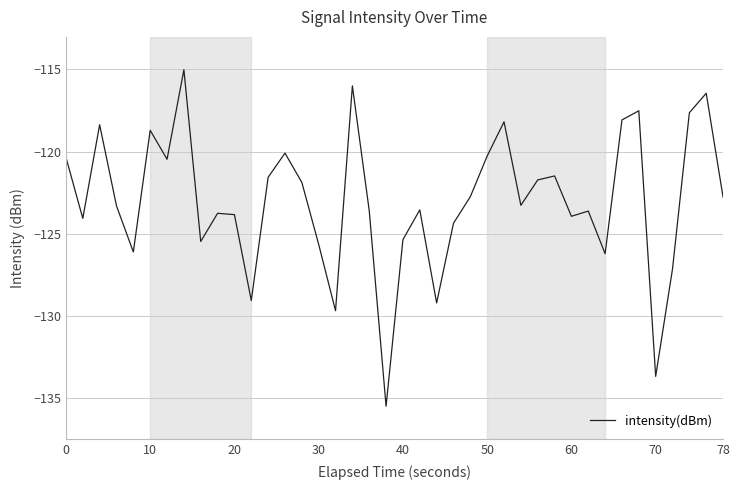

What is the difference between the maximum and second lowest values?

18.7